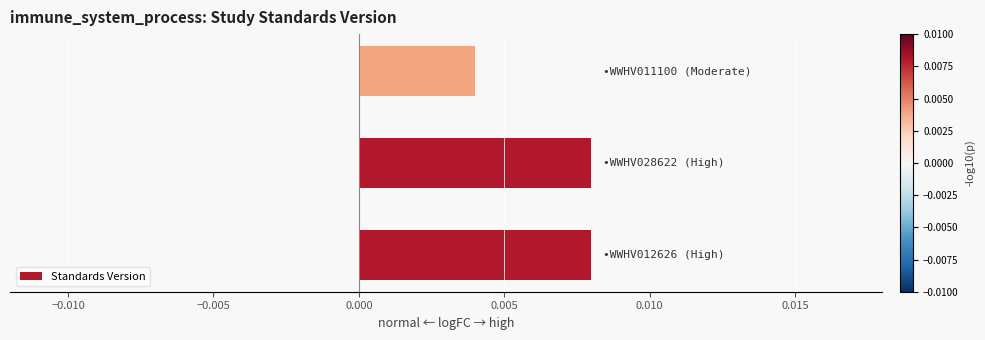

Count the values in the range 0 to 1.

3